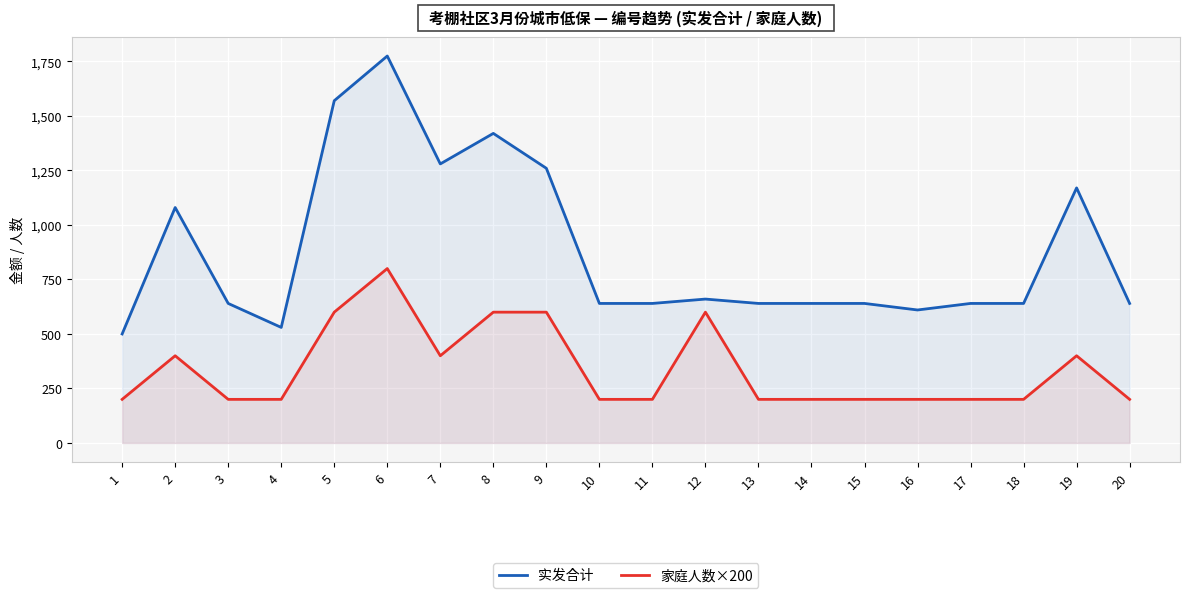

Between 12 and 16, which series saw the biggest shift?

家庭人数×200